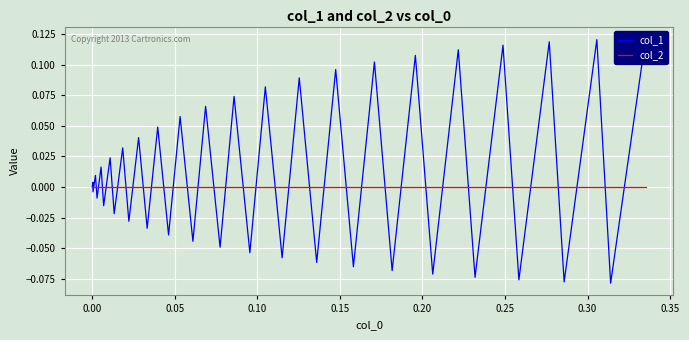

How many data points in col_1 are less than 0?

19